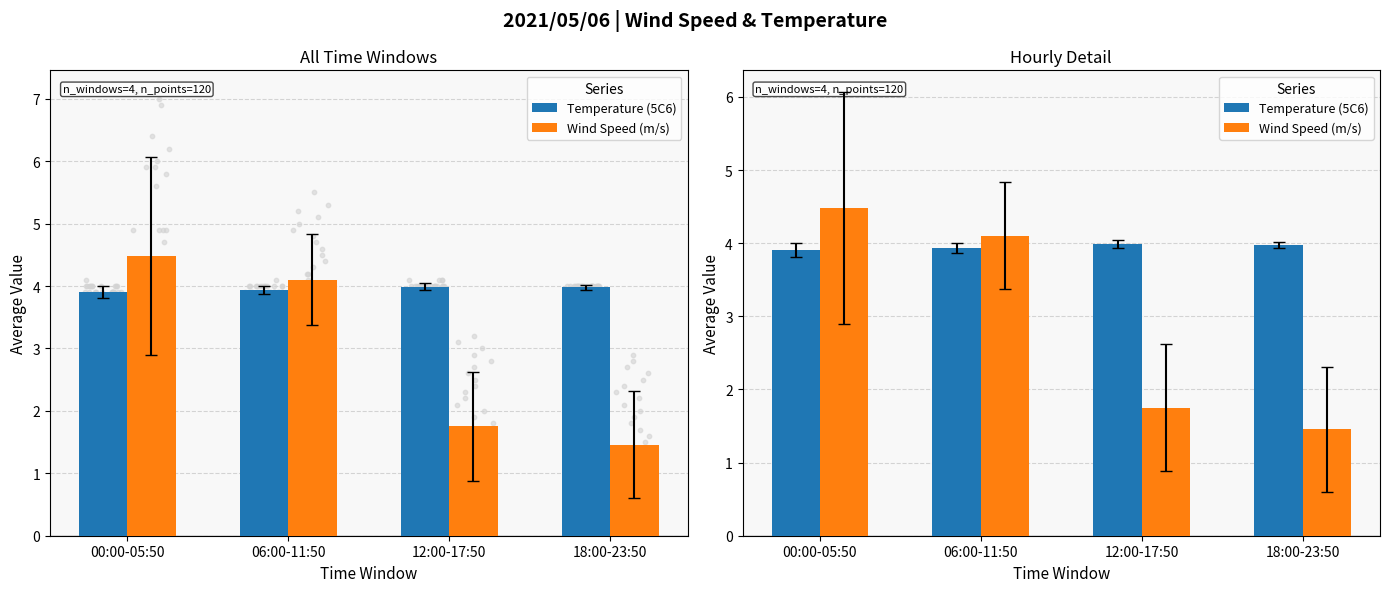

Which series has the widest spread of Y values?

Wind Speed (m/s)